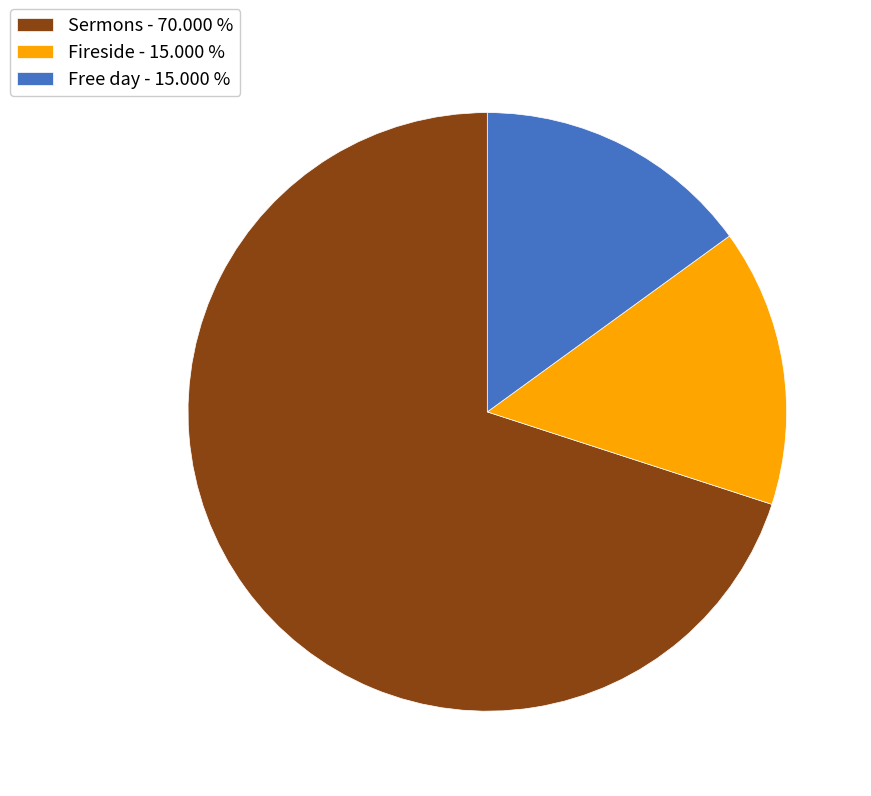

Combined, do Free day - 15.000 % and Fireside - 15.000 % account for over 50%?

No